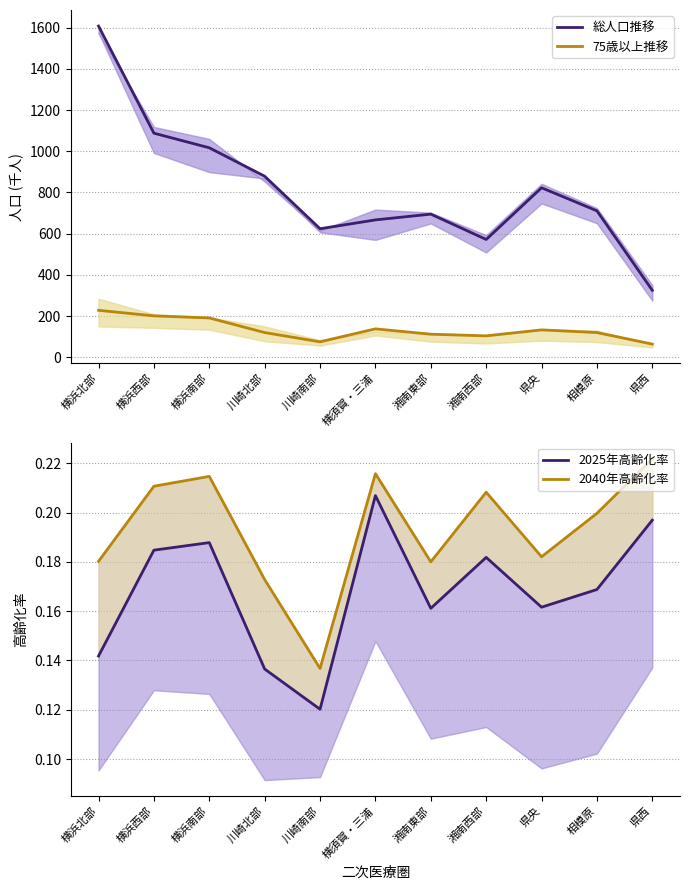

At which category is the sum across all series the highest?

横浜北部